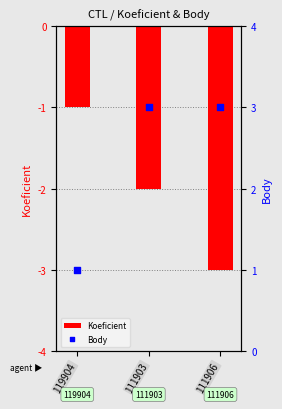

Which series has the largest total across all categories?

Body